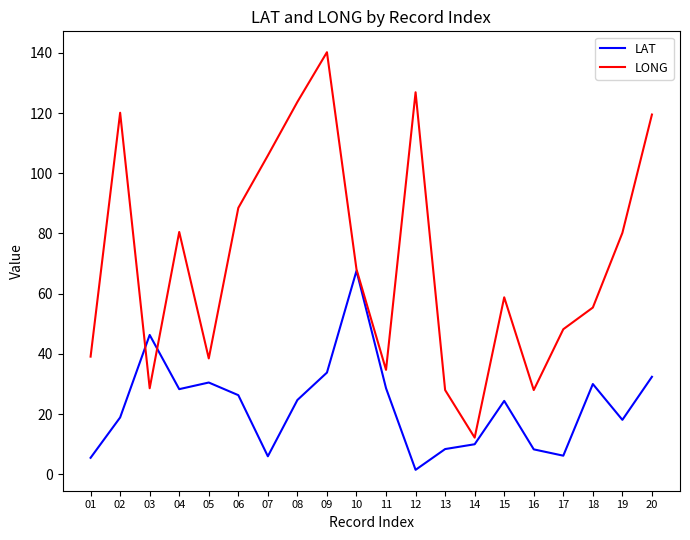

What is the difference between the second highest and second lowest values in the LONG series?

98.9